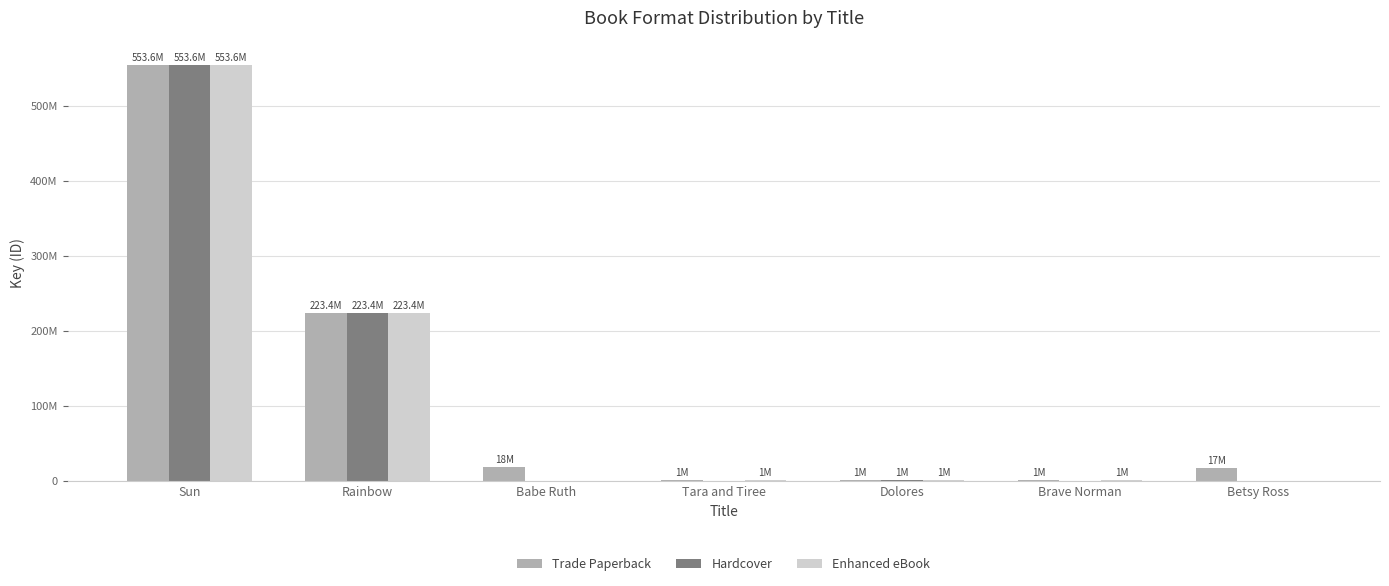

Rank the series at Betsy Ross from lowest to highest value.

Hardcover, Enhanced eBook, Trade Paperback